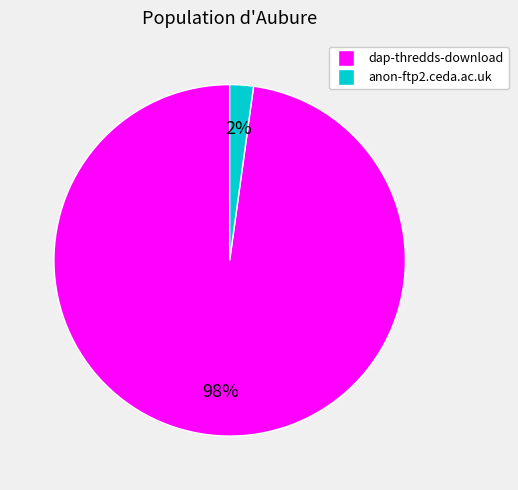

The dap-thredds-download slice represents 98% of the pie. True or false?

True